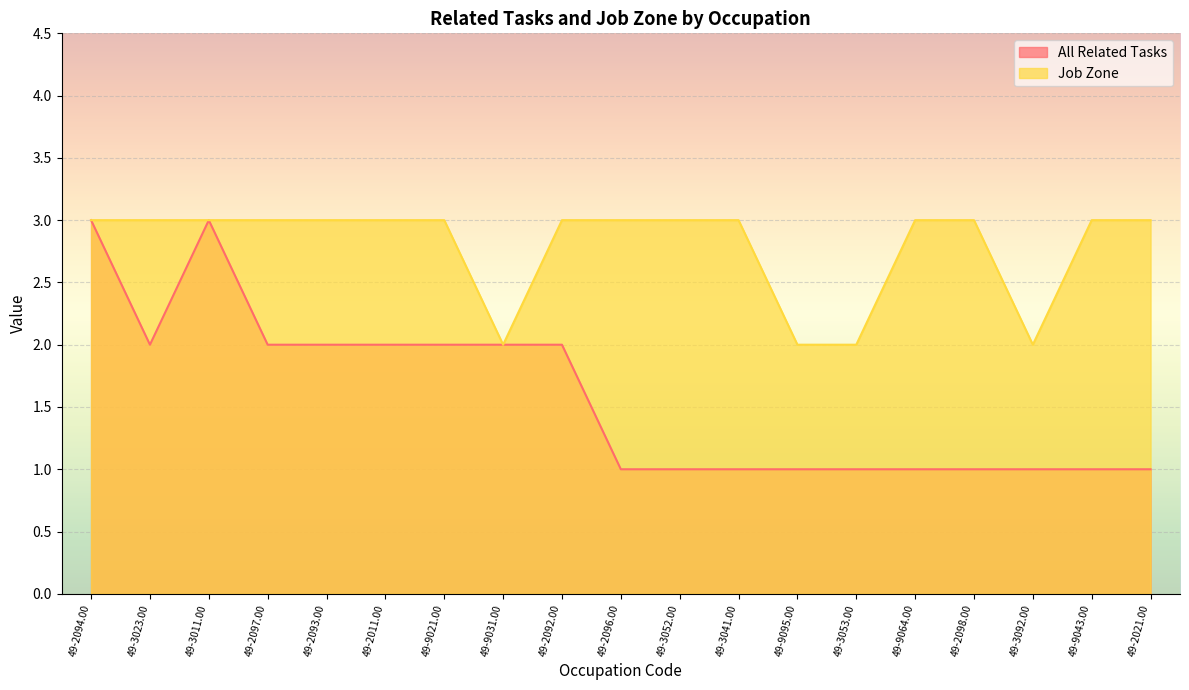

What is the label of the 11th point from the left?

49-3052.00